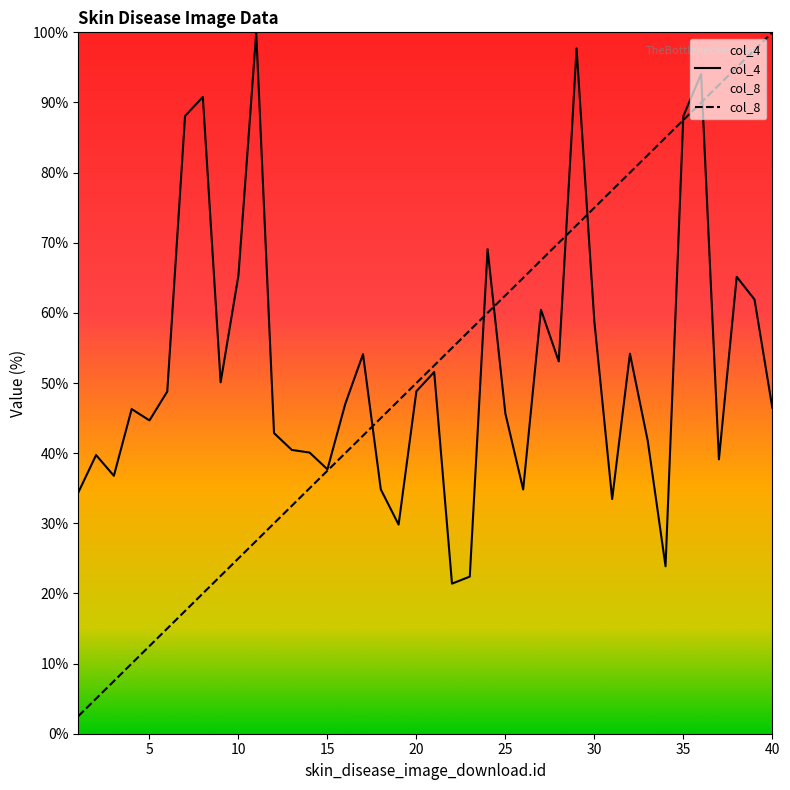

Reading right to left, list all the values displayed in this chart.

col_4: 40=46.5	39=61.9	38=65.1	37=39.1	36=94.1	35=88.1	34=23.9	33=41.7	32=54.2	31=33.5	30=58.8	29=97.7	28=53.1	27=60.5	26=34.8	25=45.7	24=69.1	23=22.4	22=21.4	21=51.6	20=48.8	19=29.8	18=34.8	17=54.1	16=47.0	15=37.7	14=40.1	13=40.5	12=42.9	11=100.0	10=65.3	9=50.1	8=90.8	7=88.1	6=48.8	5=44.7	4=46.3	3=36.8	2=39.7	1=34.4
col_8: 40=100.0	39=97.5	38=95.0	37=92.5	36=90.0	35=87.5	34=85.0	33=82.5	32=80.0	31=77.5	30=75.0	29=72.5	28=70.0	27=67.5	26=65.0	25=62.5	24=60.0	23=57.5	22=55.0	21=52.5	20=50.0	19=47.5	18=45.0	17=42.5	16=40.0	15=37.5	14=35.0	13=32.5	12=30.0	11=27.5	10=25.0	9=22.5	8=20.0	7=17.5	6=15.0	5=12.5	4=10.0	3=7.5	2=5.0	1=2.5